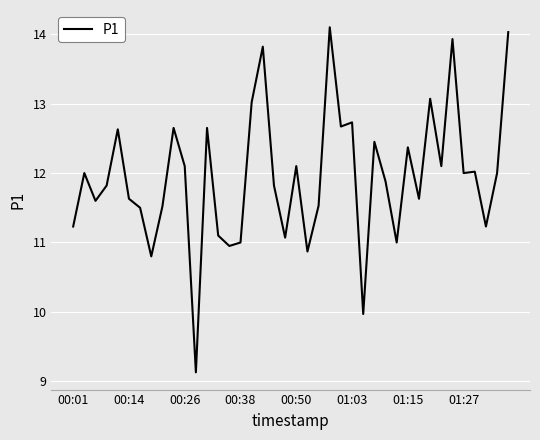

What is the minimum value shown in the chart?

9.1